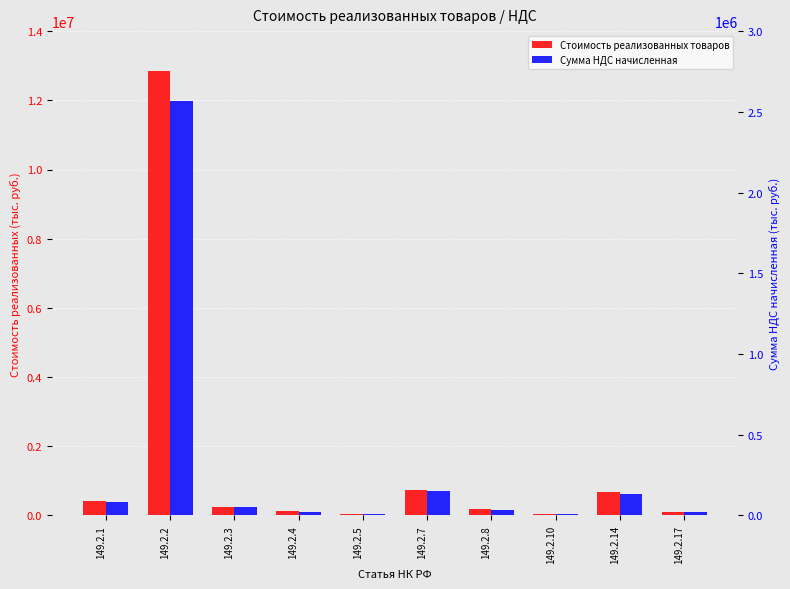

What is the minimum value shown in the chart?

7502